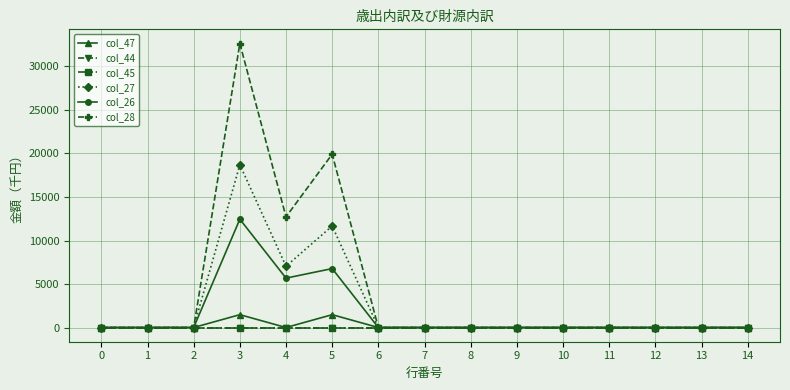

Is this an area chart (filled region under the line)?

No